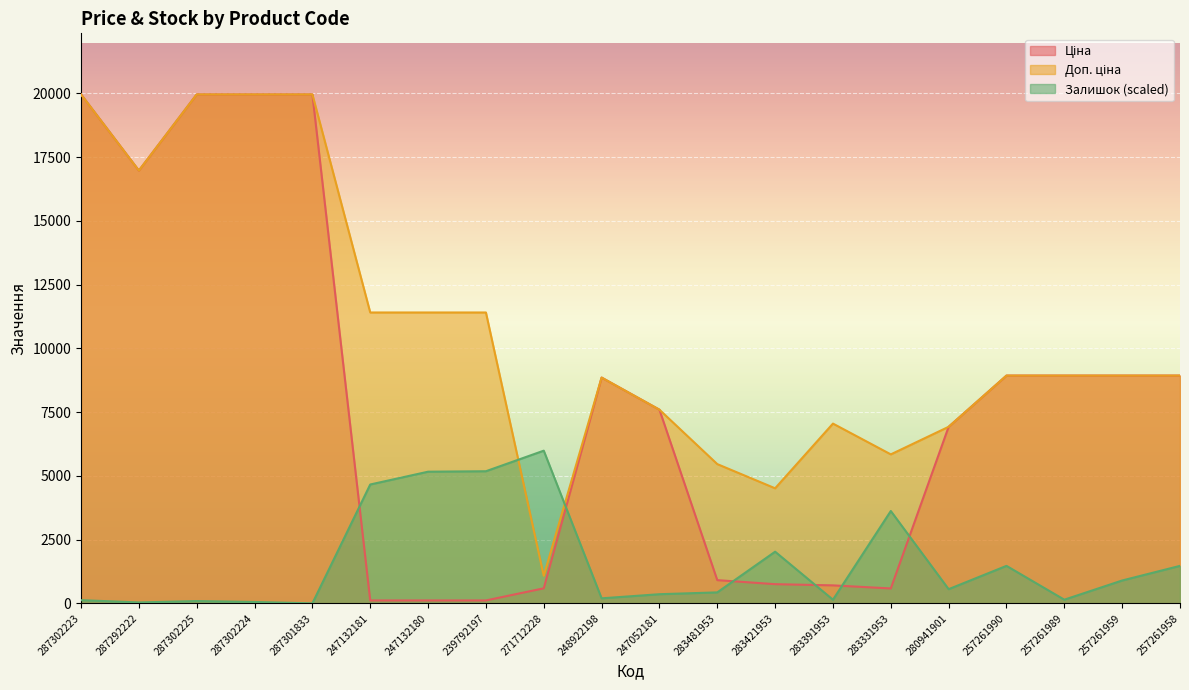

What is the sum of the Ціна values at 239792197 and 283331953?

698.5